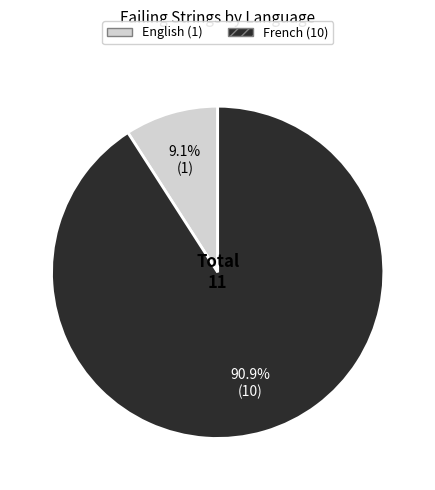

How many segments does this pie chart have?

2